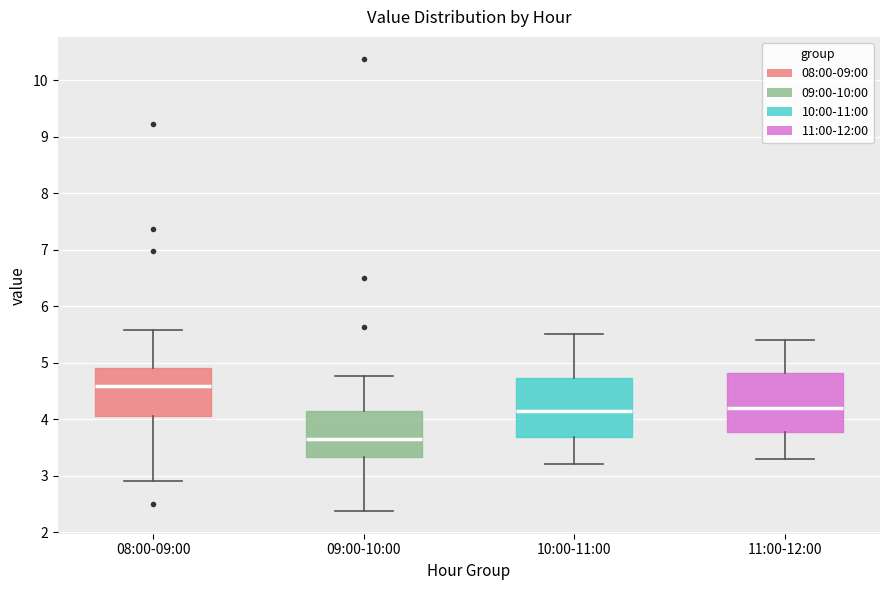

Which box has the highest median line?

08:00-09:00